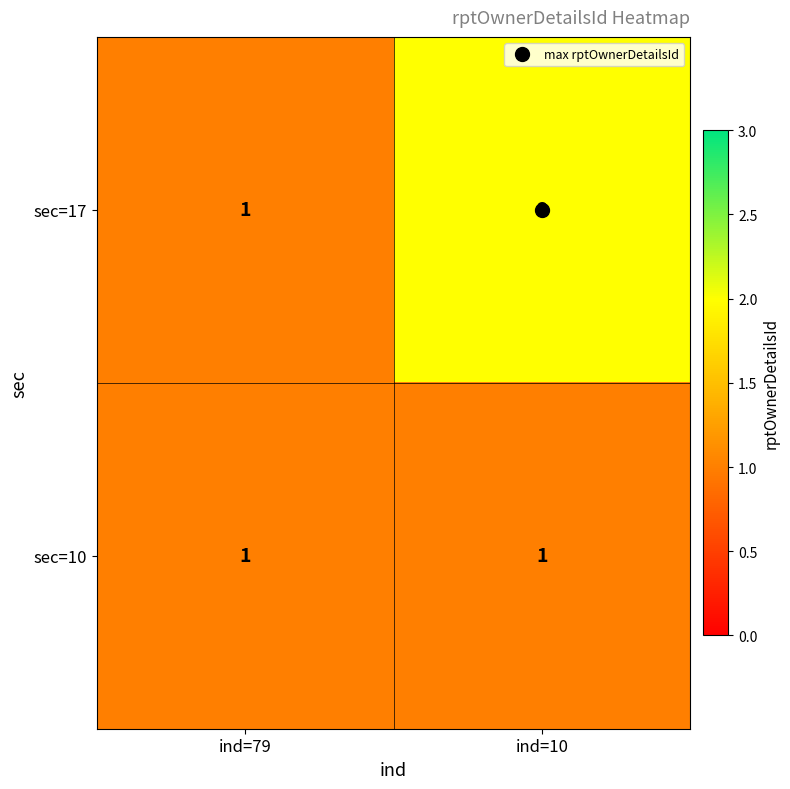

Which series changed the most between ind=79 and ind=10?

sec=17